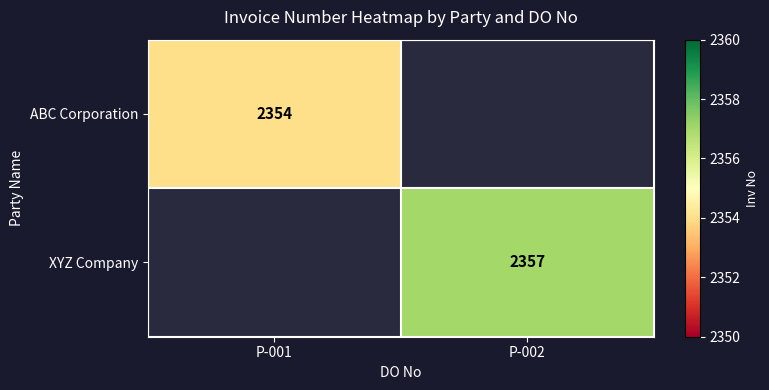

Count the number of data series in this chart.

2